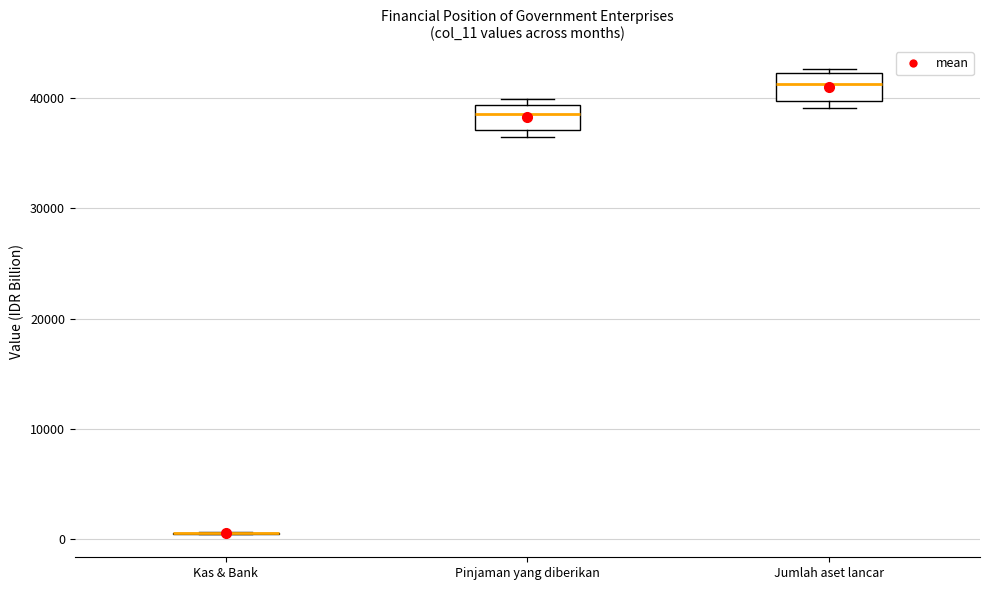

Reading left to right, read every box against the y-axis: the position of its median line, the range the box covers, and the ends of its whiskers. The values are not printed on the chart, so give them approximately, as read against the axis.

Kas & Bank: box collapsed to a line at 1000, whiskers 0 to 1000
Pinjaman yang diberikan: median 39000 (inside the box), box 37000 to 39000, whiskers 36000 to 40000
Jumlah aset lancar: median 41000, box 40000 to 42000, whiskers 39000 to 43000